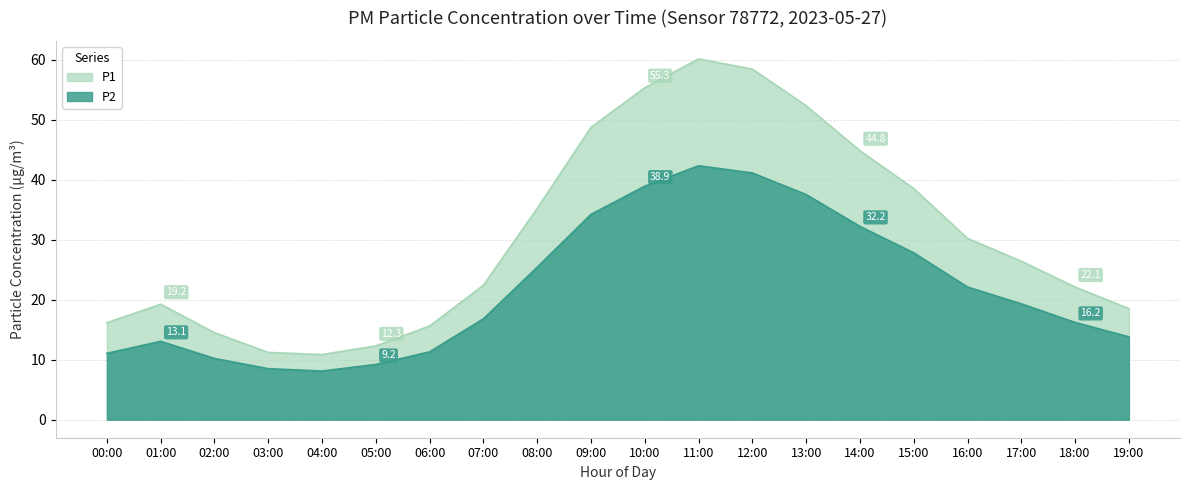

At which category does P1 reach its first local valley?

04:00